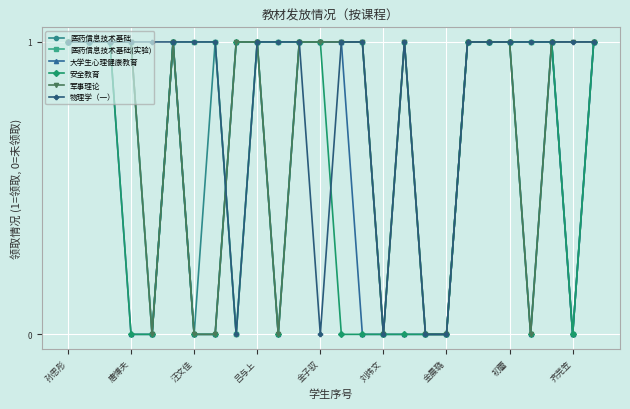

Count the number of categories in the chart.

26